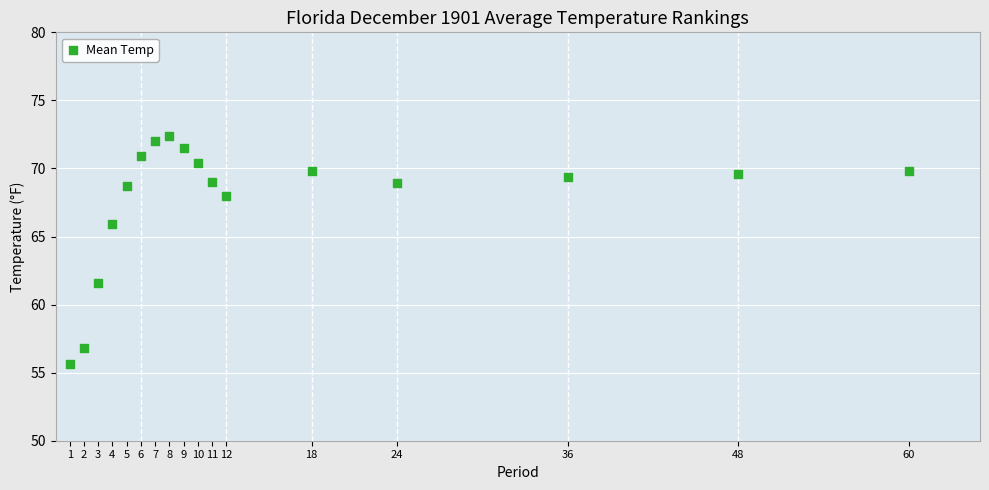

What is the range of Y values (max minus min)?

16.8